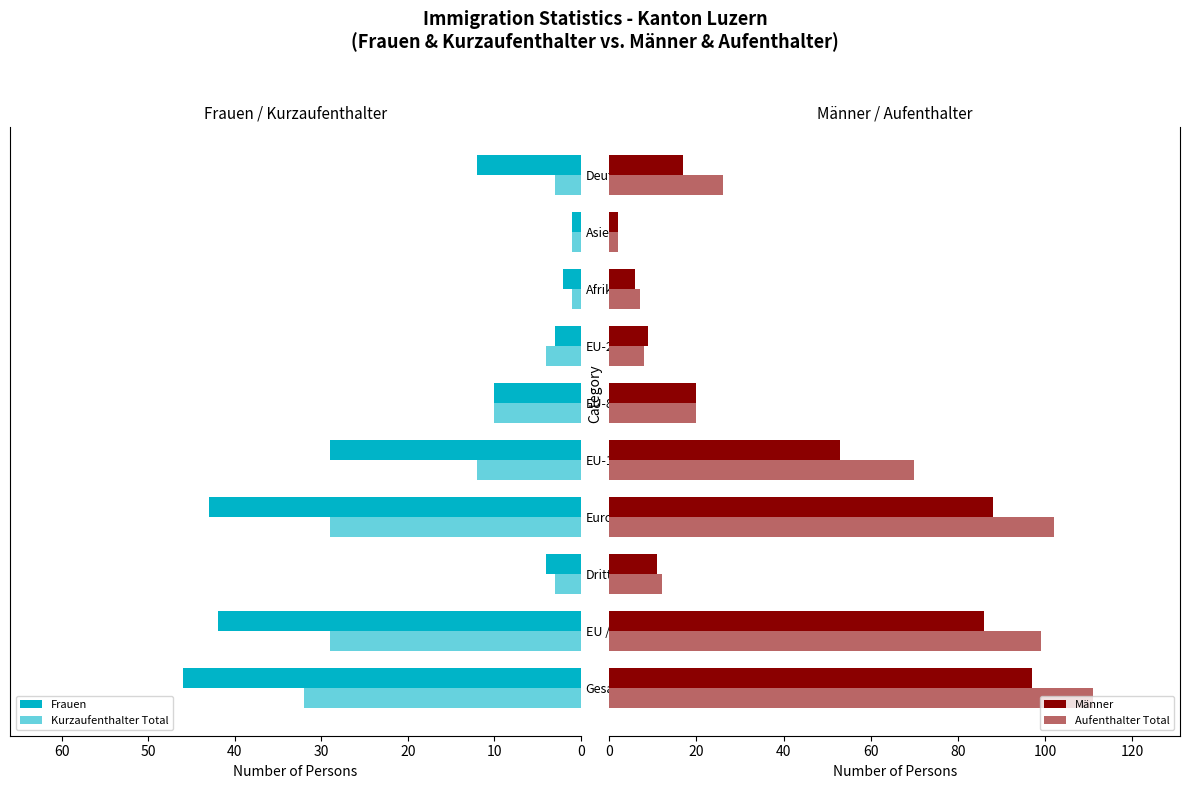

How many values in the Kurzaufenthalter Total series are below 10?

5